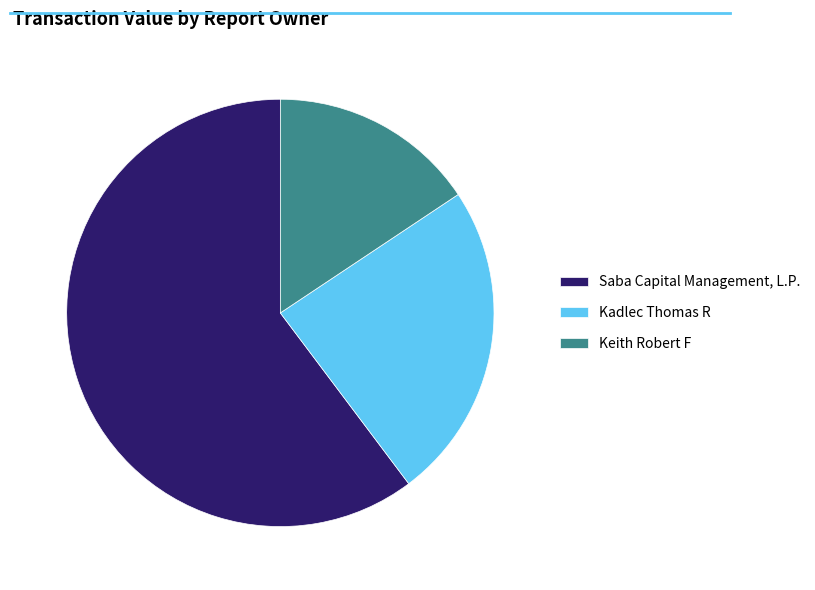

What is the ratio of the value at Keith Robert F to the value at Saba Capital Management, L.P.?

0.3